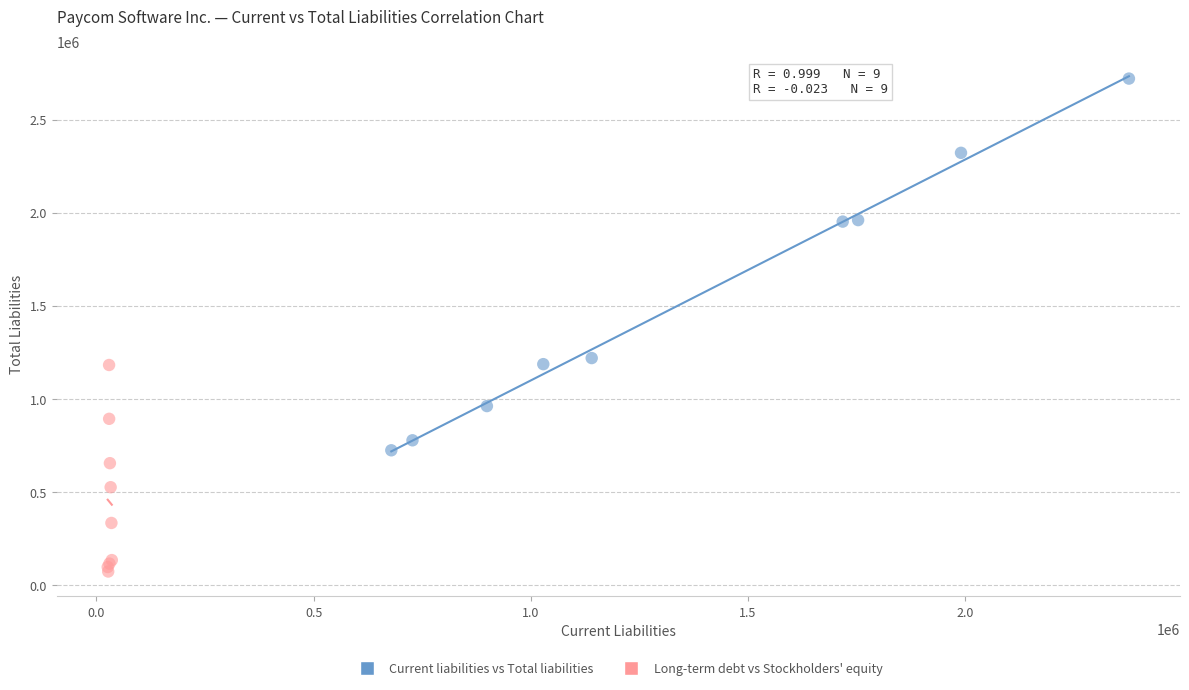

Which series contains the highest Y value?

Current liabilities vs Total liabilities